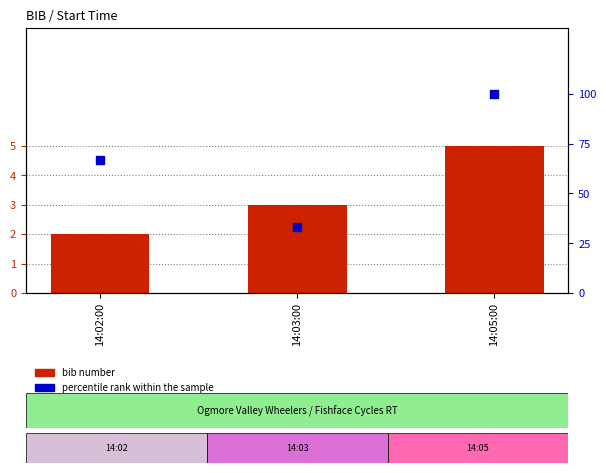

At how many categories does at least one series exceed 96?

1